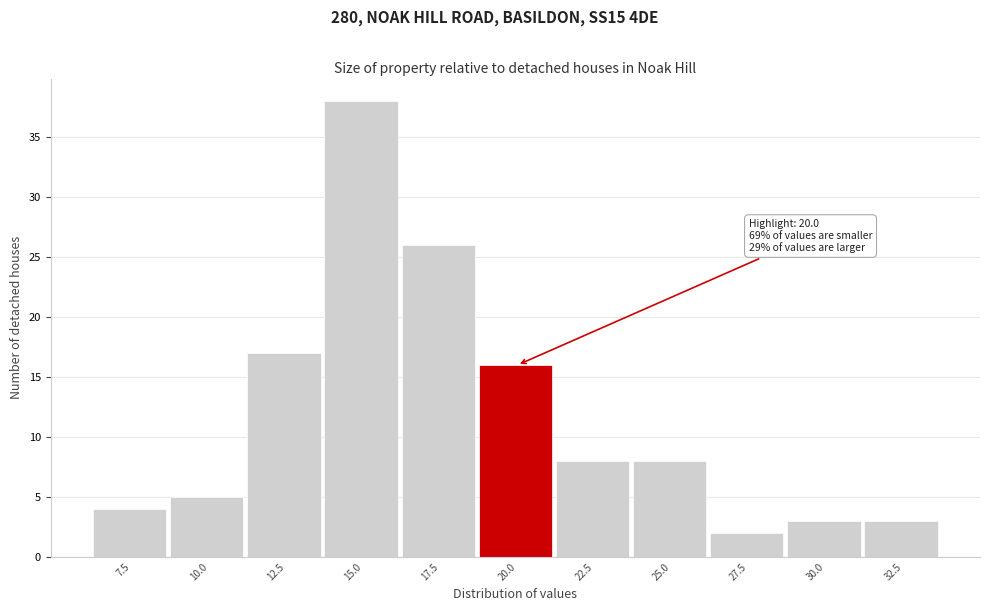

Reading left to right, extract all data points from this chart.

7.5=4	10.0=5	12.5=17	15.0=38	17.5=26	20.0=16	22.5=8	25.0=8	27.5=2	30.0=3	32.5=3